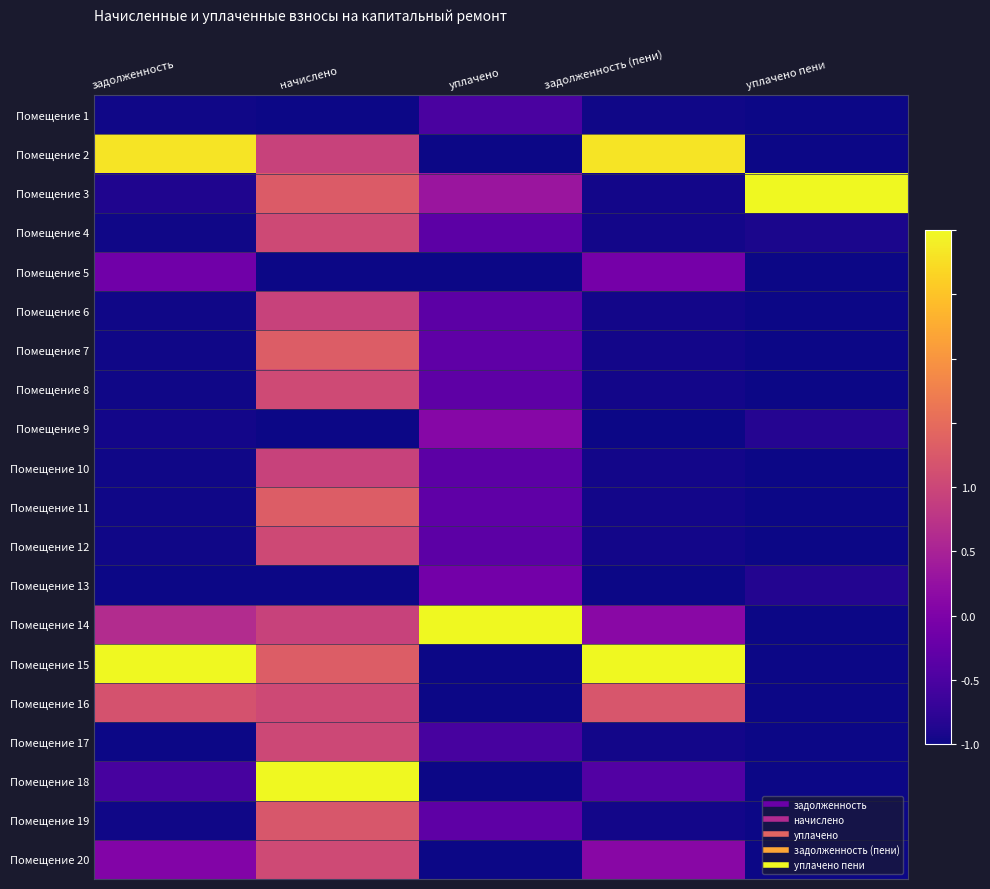

Which series has the largest total across all categories?

Помещение 15